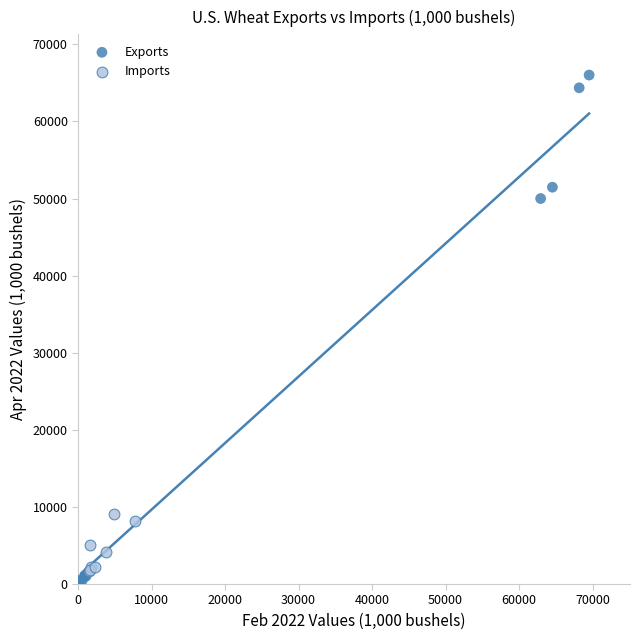

Which series has the largest Y range (max minus min)?

Exports